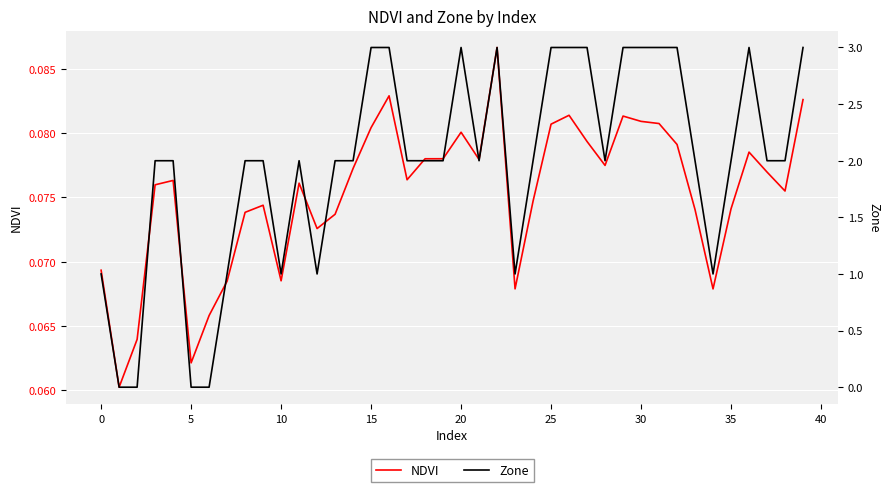

Read the Zone value at 38.

2.0